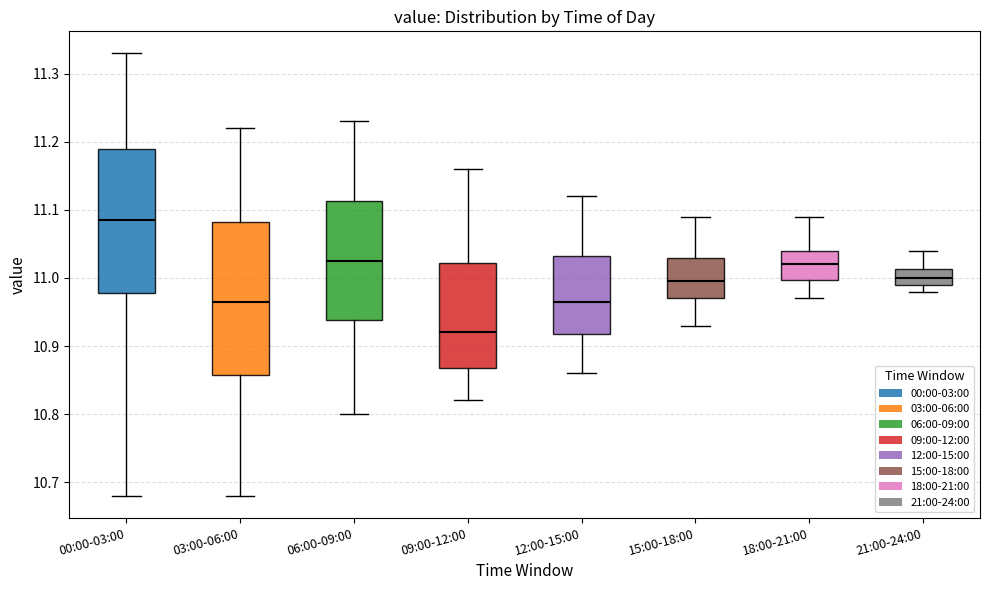

Comparing the boxes themselves (not the whiskers), which one is the tallest?

03:00-06:00